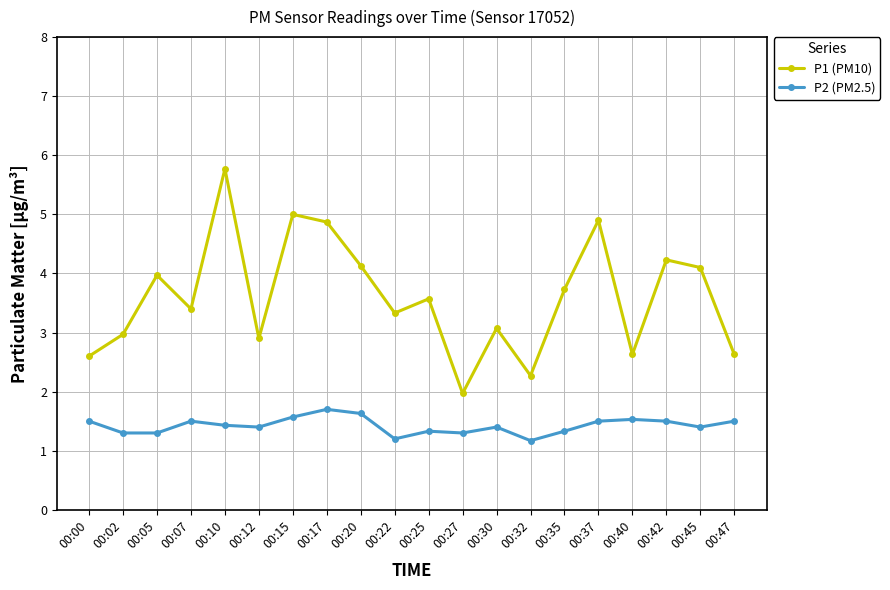

Which series changed the most between 00:25 and 00:37?

P1 (PM10)